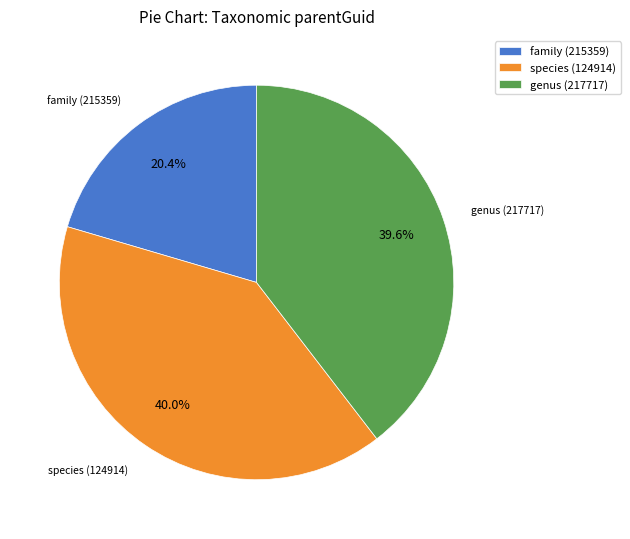

Which category has the smallest portion of the pie?

family (215359)